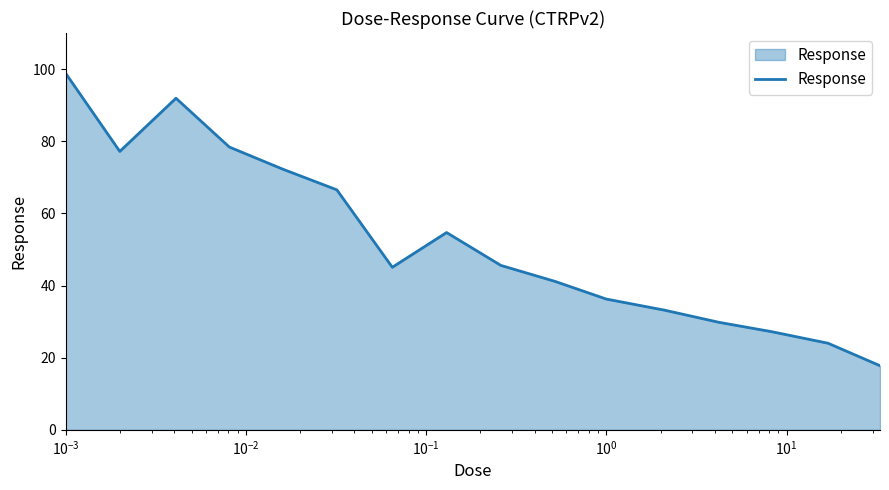

What is the difference between the maximum and minimum values?

81.1